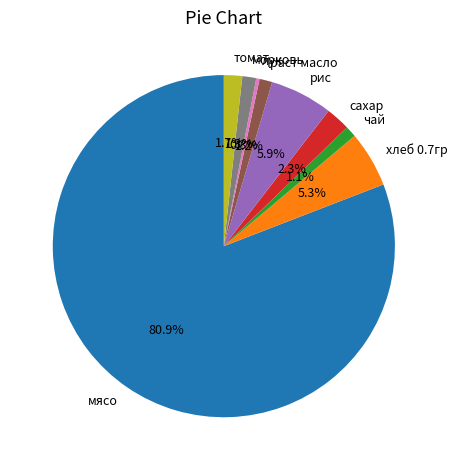

How many segments does this pie chart have?

9